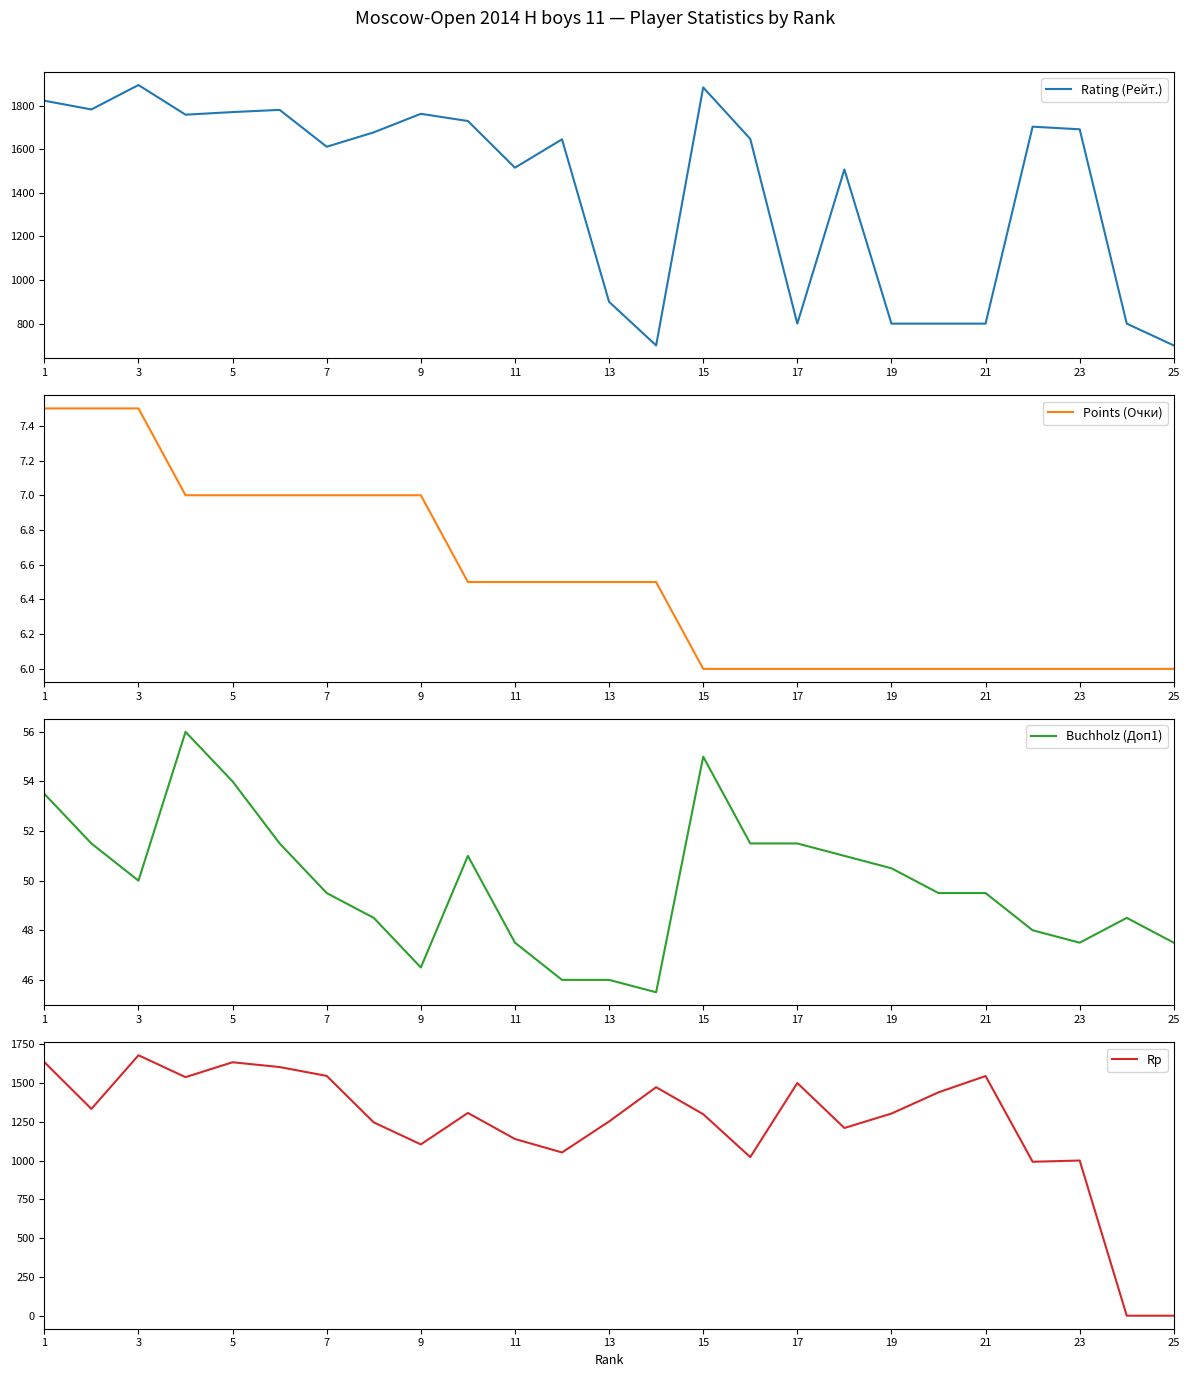

What is the highest value of the Rating (Рейт.) series?

1894